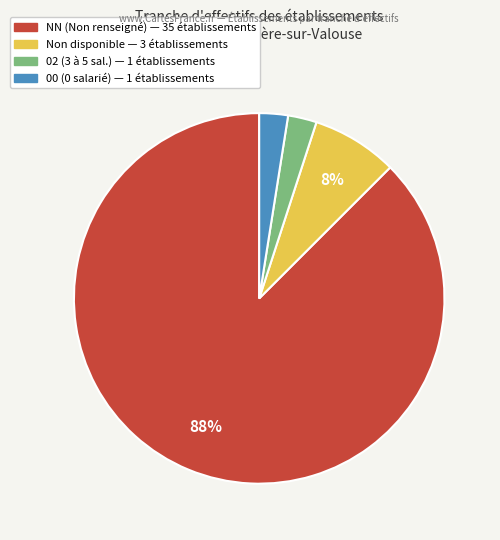

To the nearest percent, what is the average slice percentage?

25%